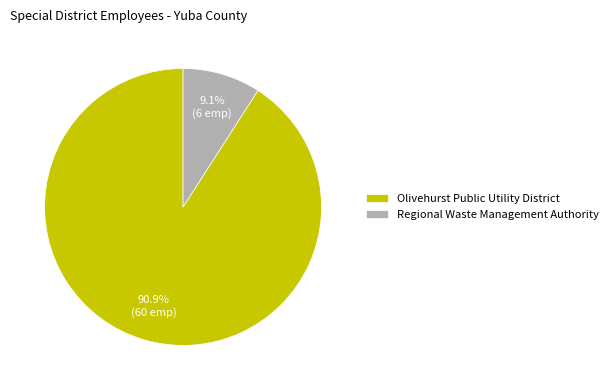

How many slices are in this pie chart?

2